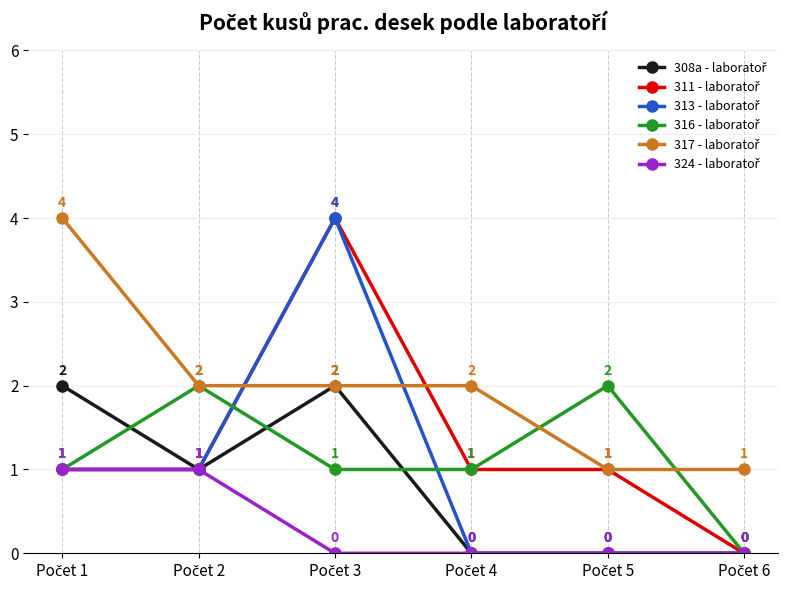

What is the maximum value shown in the chart?

4